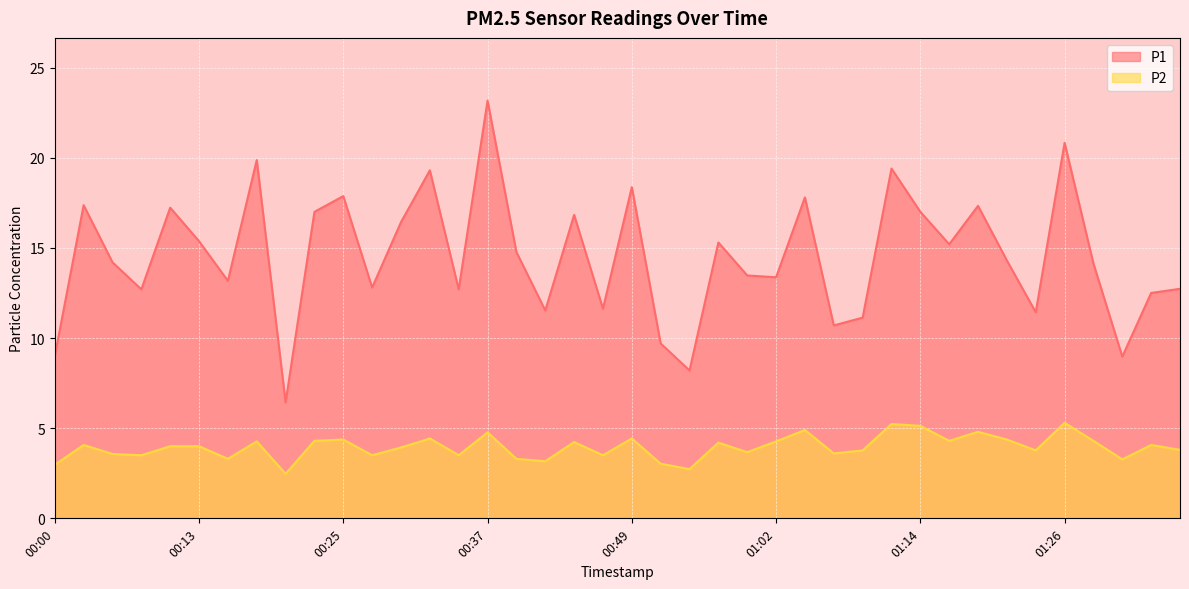

How many interior local valleys does the P2 series have?

13